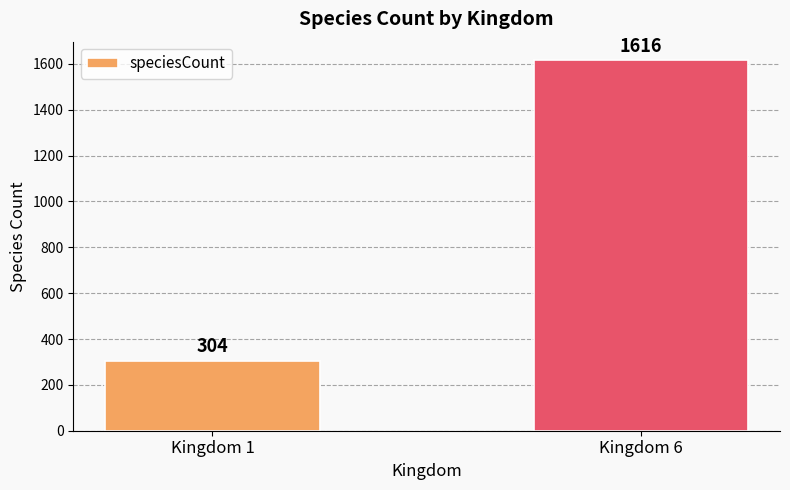

How many series are shown in this chart?

1